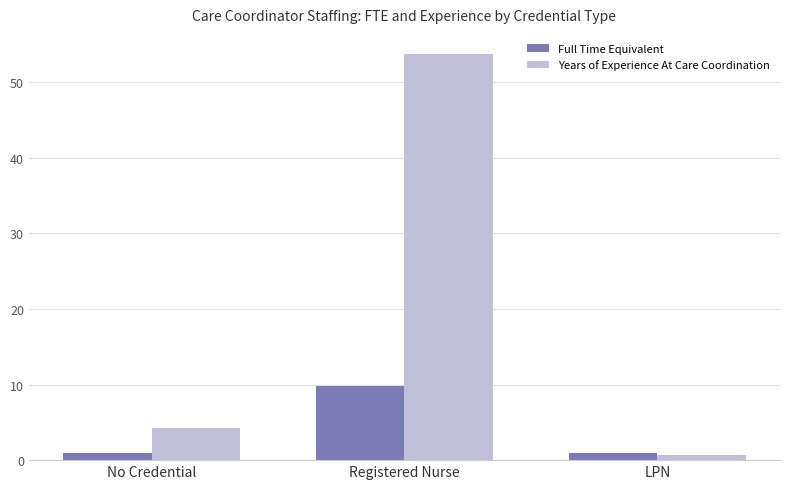

Rank the series at No Credential from highest to lowest value.

Years of Experience At Care Coordination, Full Time Equivalent